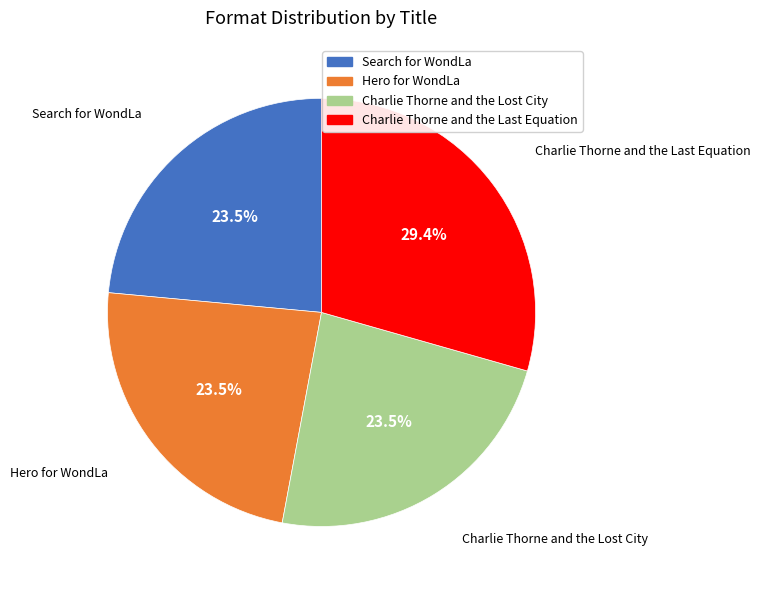

Is Search for WondLa the majority of the pie?

No